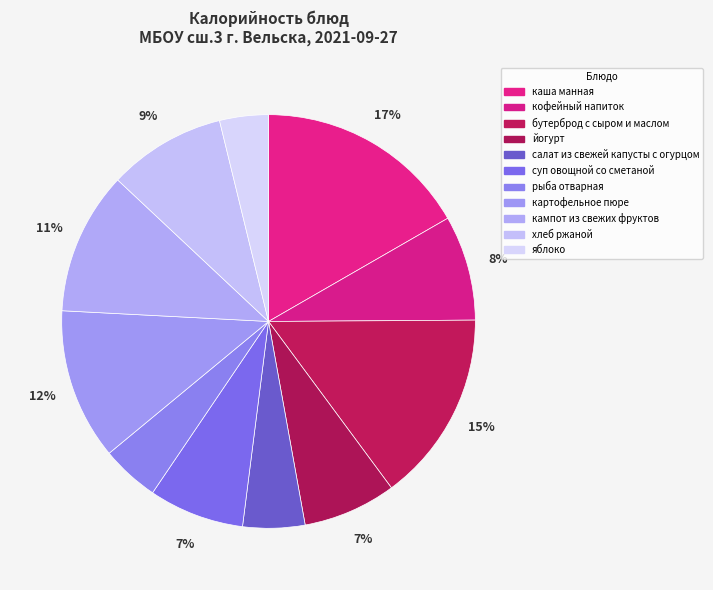

The салат из свежей капусты с огурцом slice represents 1% of the pie. True or false?

False